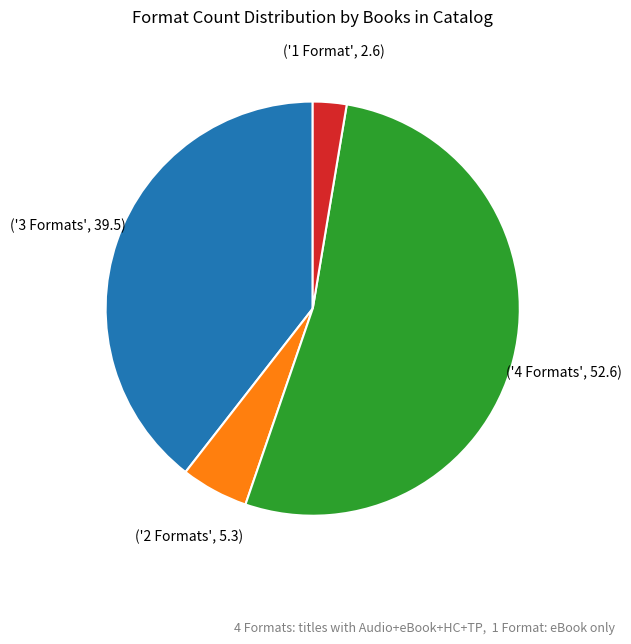

Is there a majority slice in this chart?

Yes